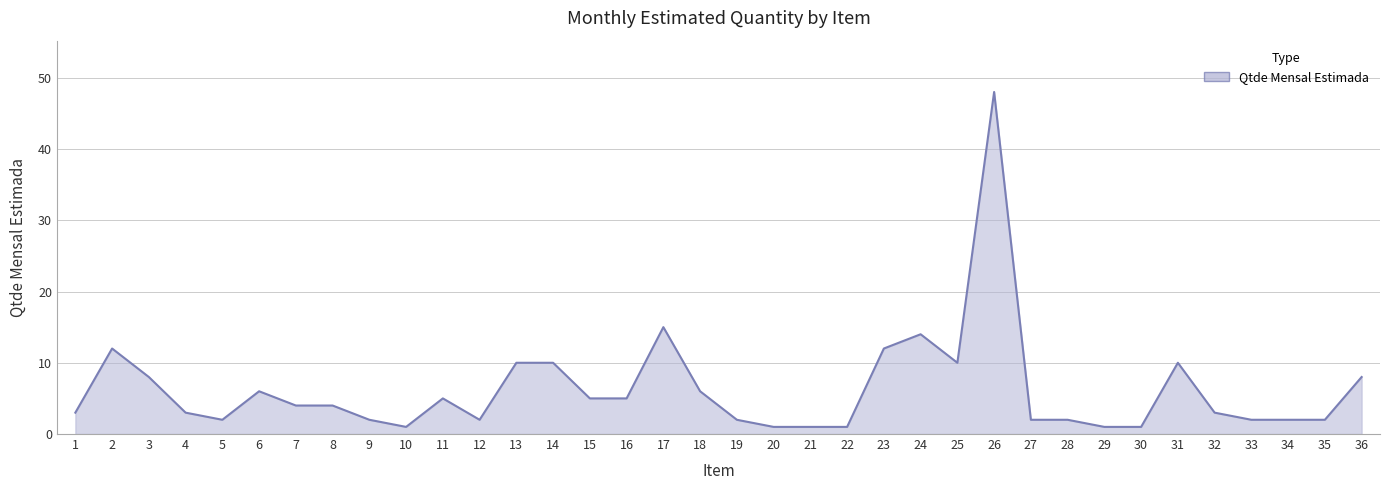

What is the greatest value displayed?

48